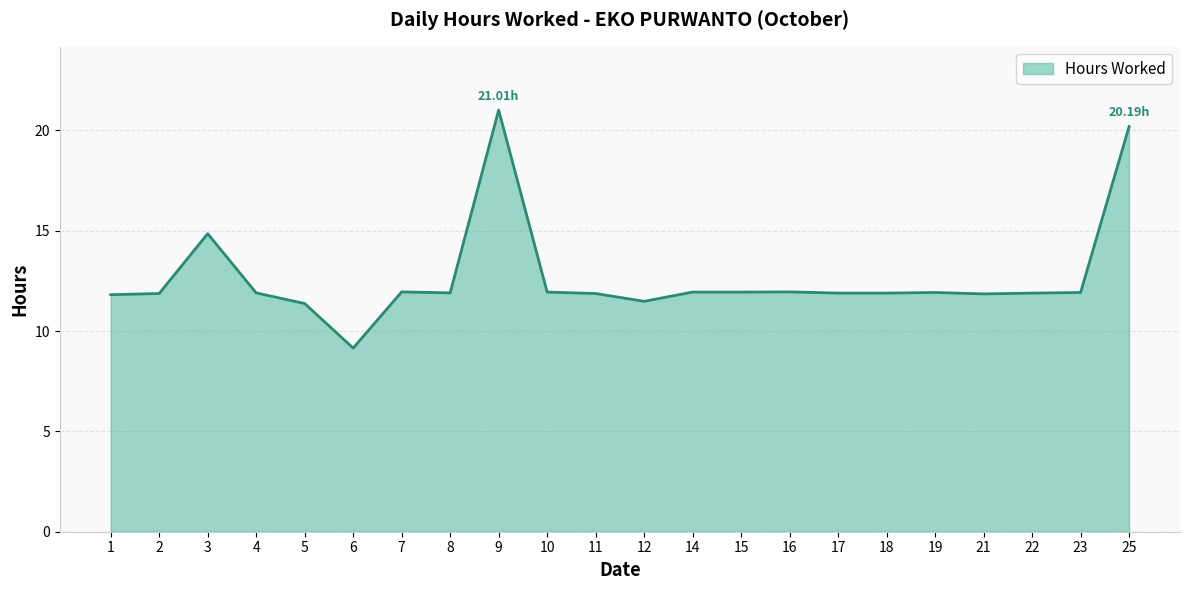

What is the difference between the maximum and minimum values?

11.9